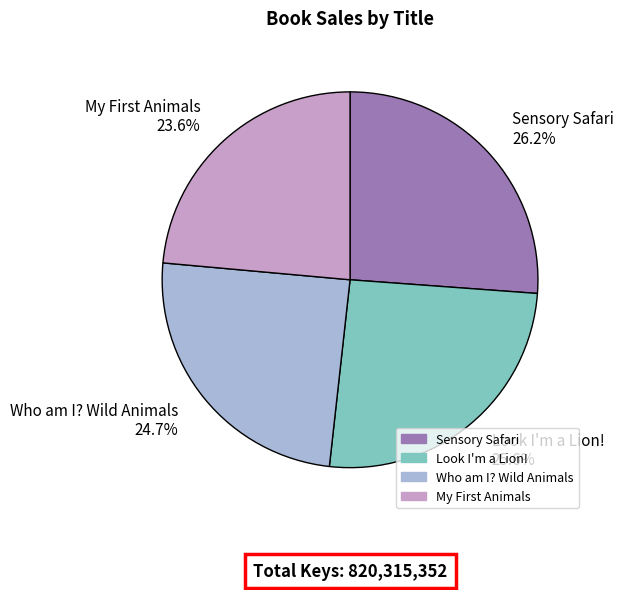

How many slices are in this pie chart?

4